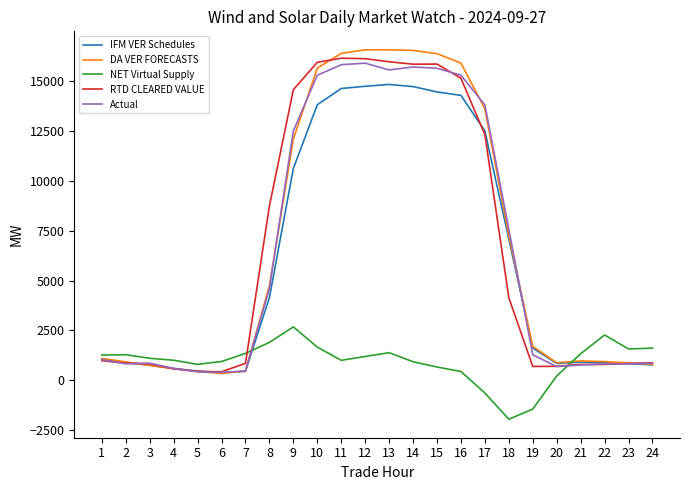

What is the minimum value for RTD CLEARED VALUE?

431.6